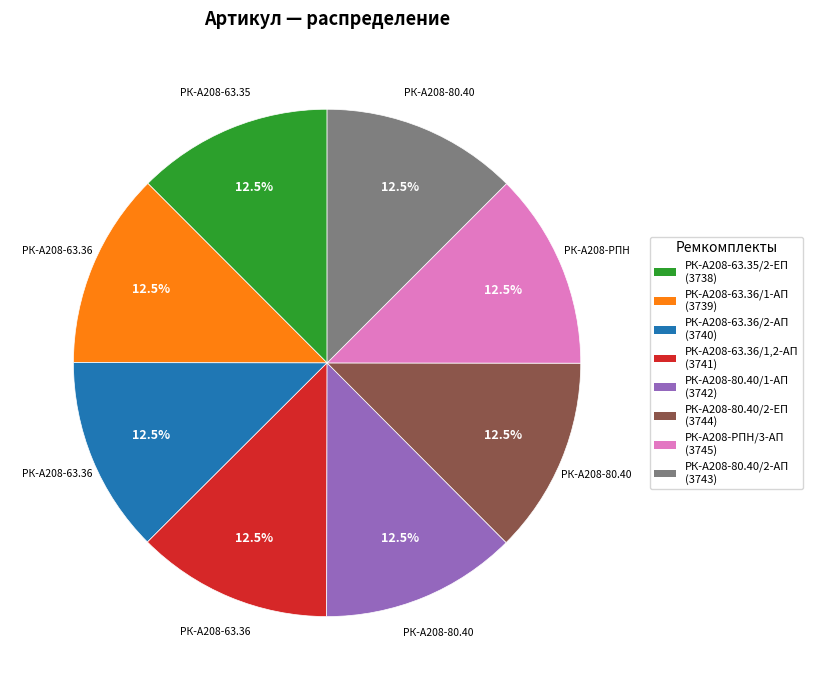

The РК-А208-63.36/2-АП slice represents 22% of the pie. True or false?

False